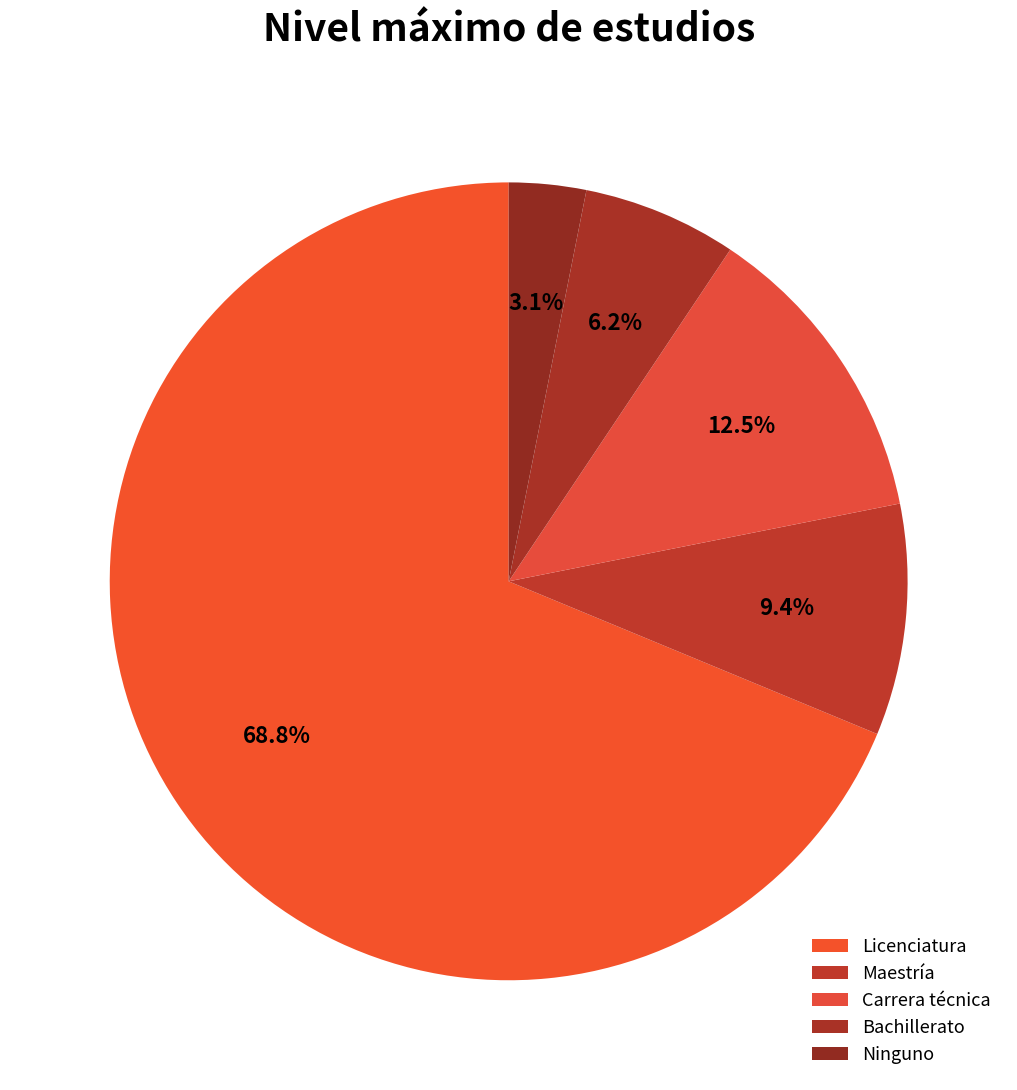

To the nearest percent, what is the difference between the Bachillerato and Ninguno slice percentages?

3%